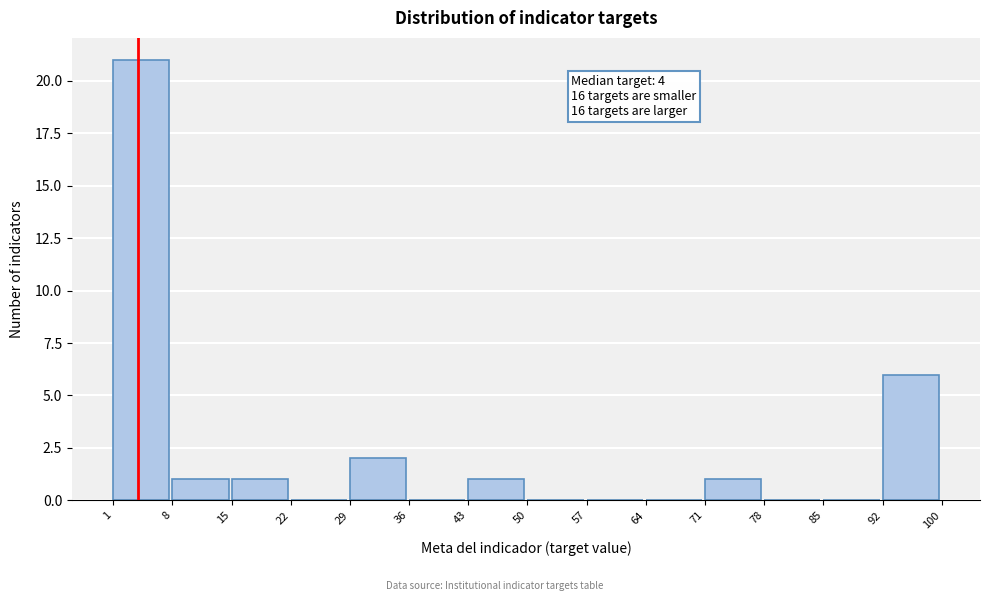

Which range on the x-axis has the tallest bar?

1 to 8